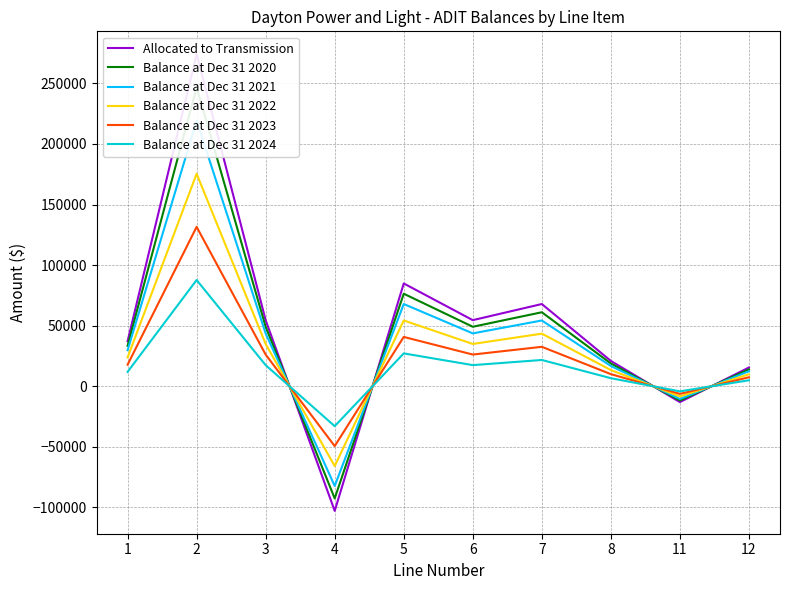

What is the difference between the highest and lowest values at 7?

46167.4